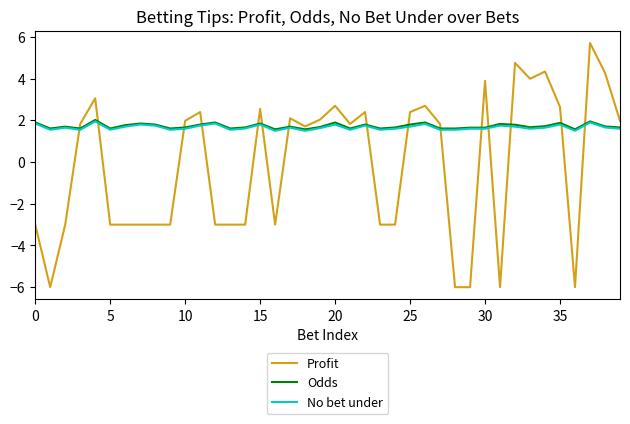

What is the minimum value shown in the chart?

-6.0